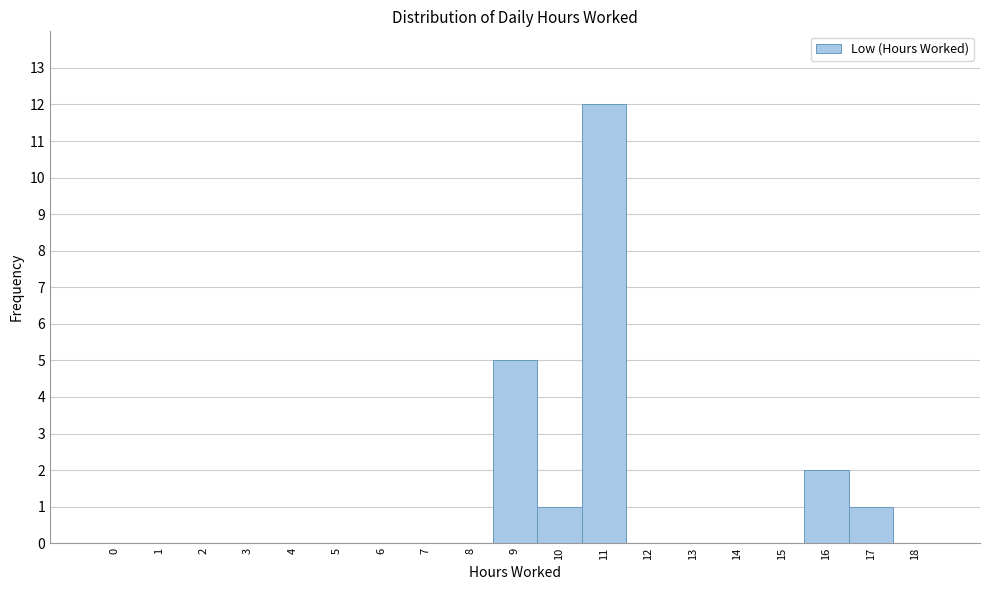

Reading left to right, what are all the values shown in this chart?

0=0	1=0	2=0	3=0	4=0	5=0	6=0	7=0	8=0	9=5	10=1	11=12	12=0	13=0	14=0	15=0	16=2	17=1	18=0